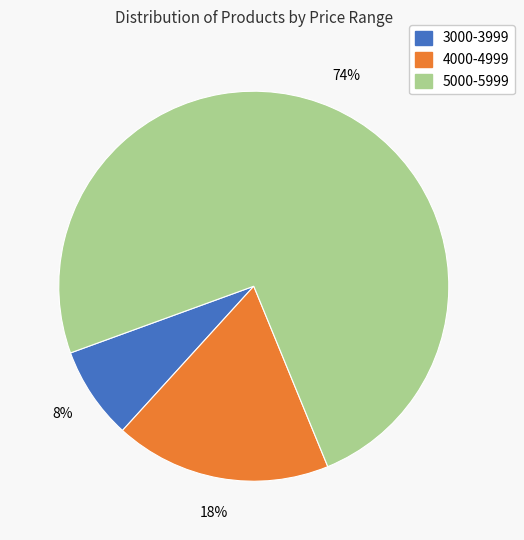

True or false: 3000-3999 accounts for 21% of the total.

False